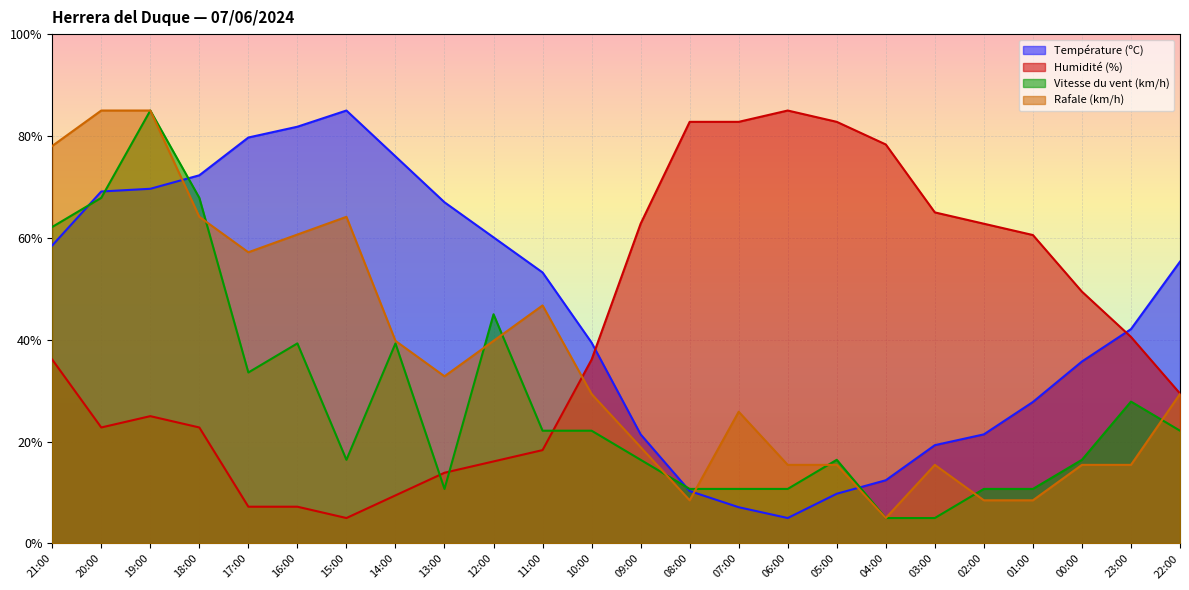

What is the spread (max minus min) of values at 12:00?

44.0